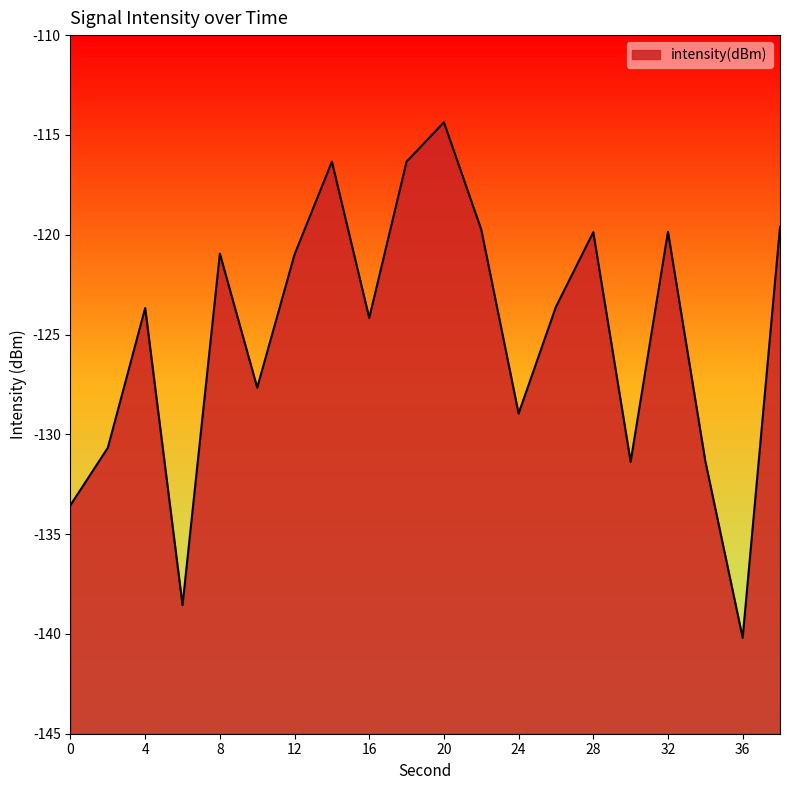

Which category has the highest value across all series?

20